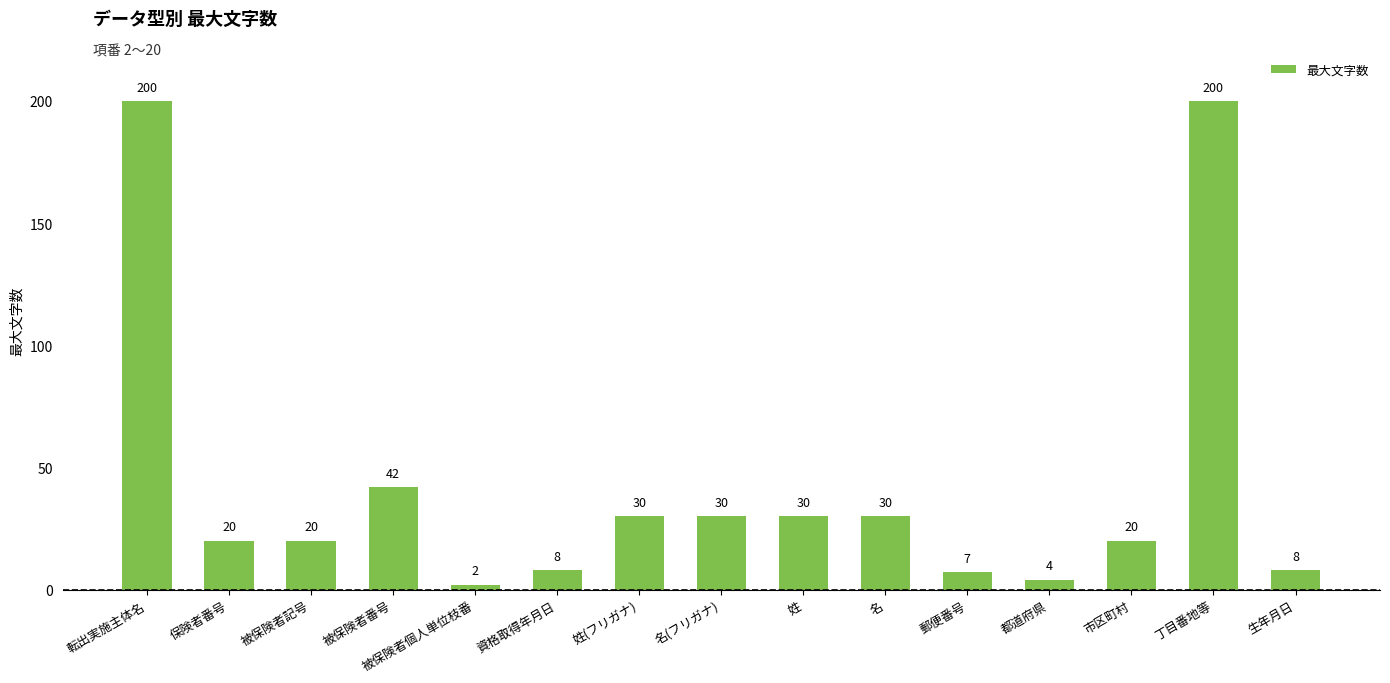

What is the sum of all values?

651